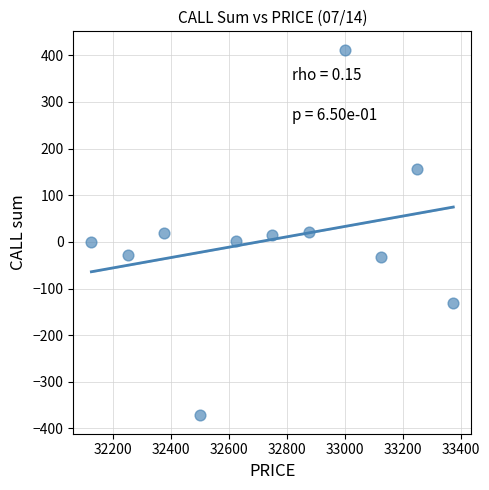

What is the range of X values (max minus min)?

1250